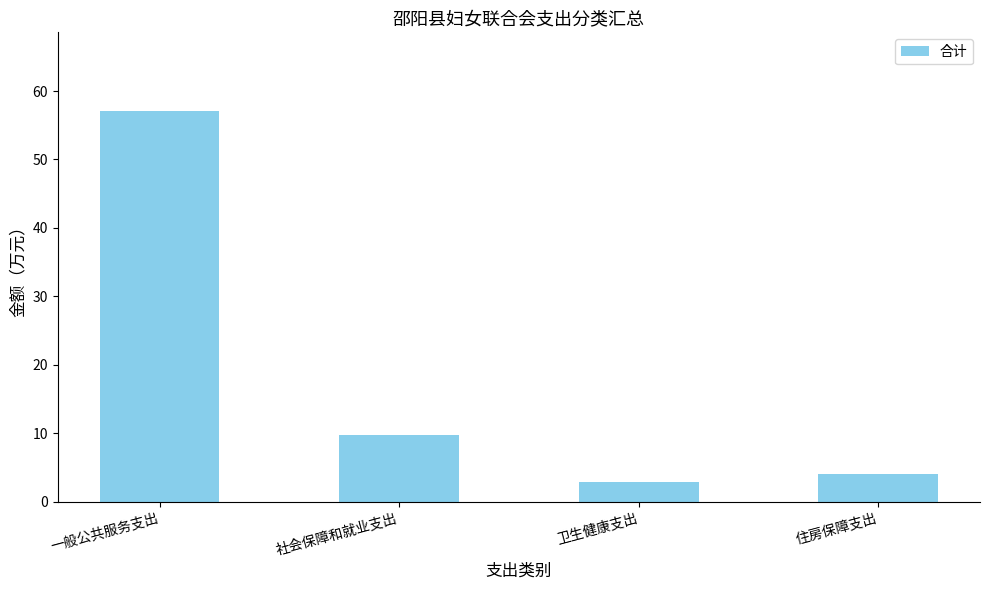

Rank the categories by value from highest to lowest.

一般公共服务支出, 社会保障和就业支出, 住房保障支出, 卫生健康支出